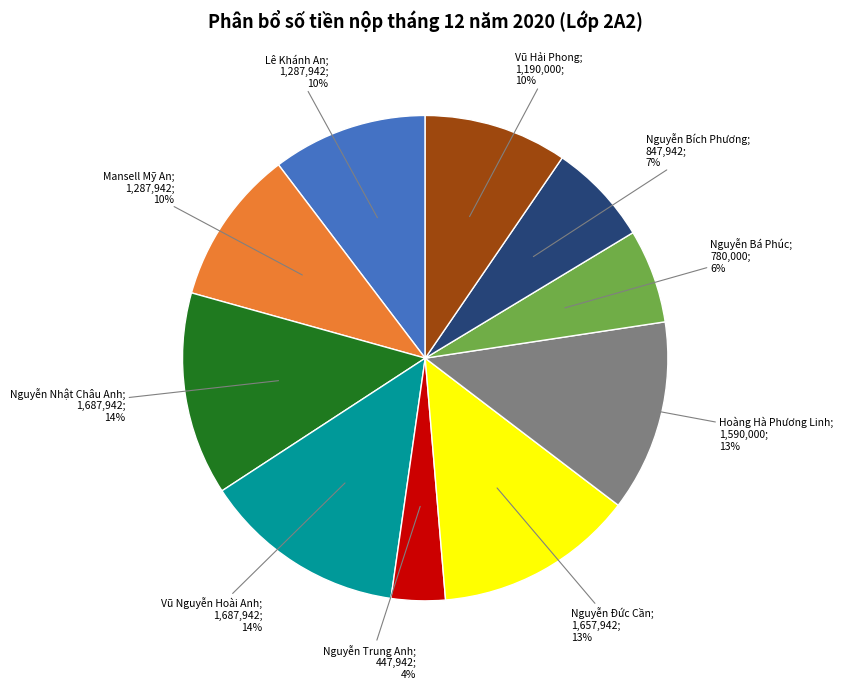

To the nearest percent, what is the difference between the largest and smallest slice percentages?

10%